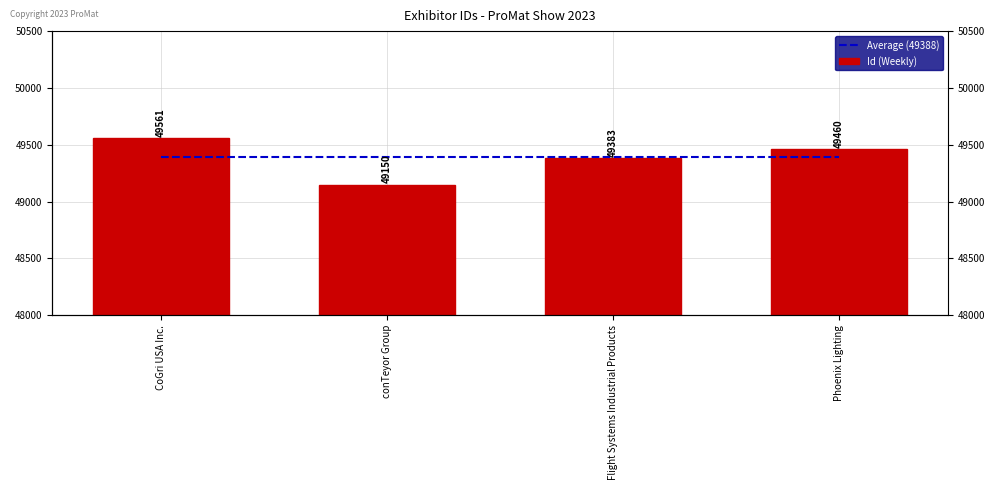

True or false: Id (Weekly) has a value of 32272.0 at Phoenix Lighting.

False